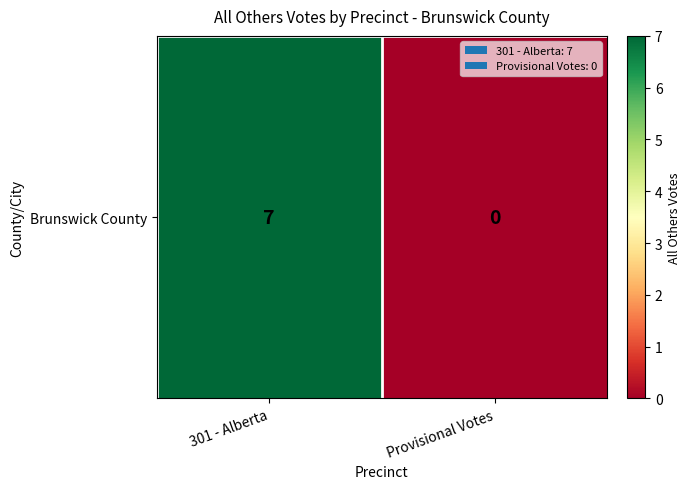

How many values are between 0 and 7?

2